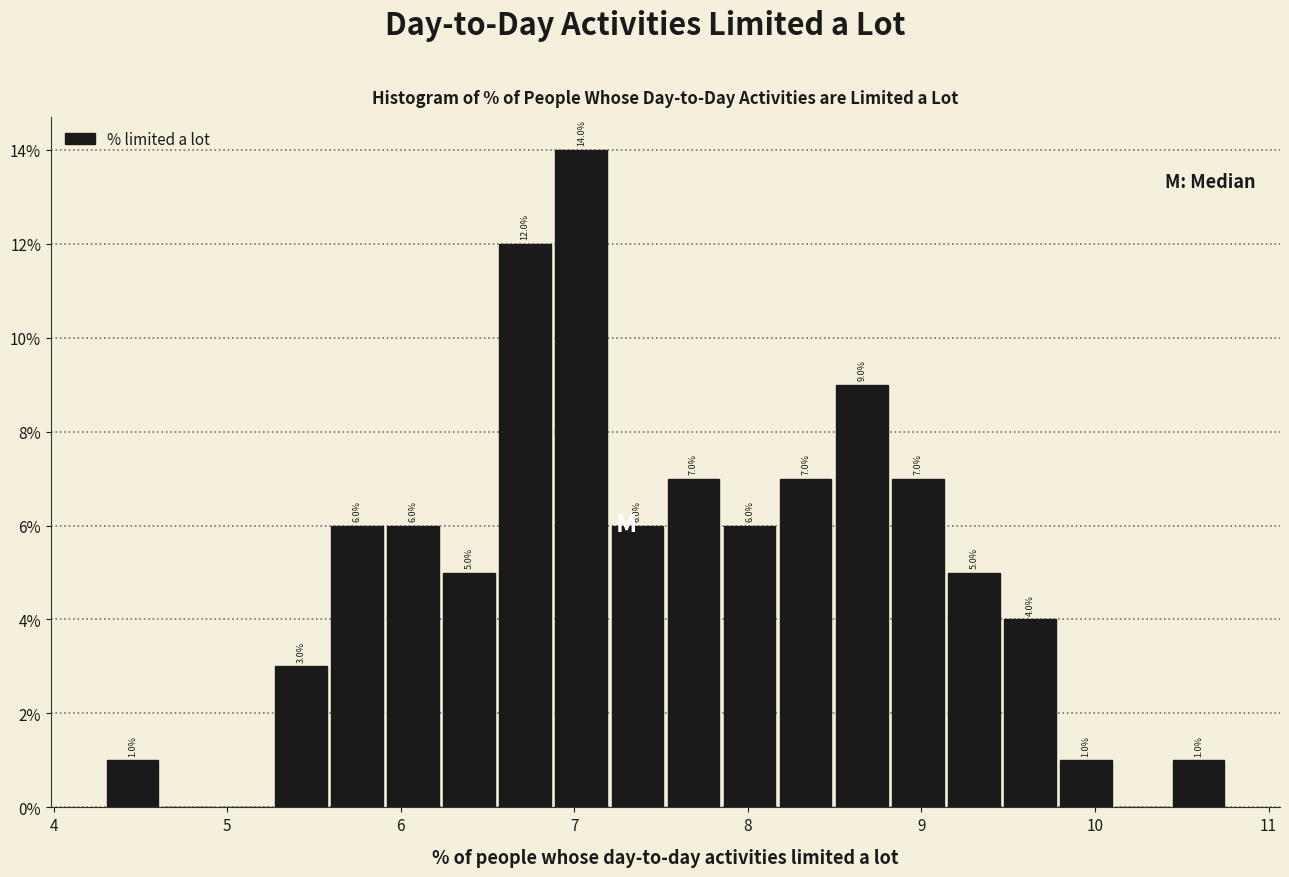

Read against the x-axis, roughly where is the centre of the tallest bar?

7.0